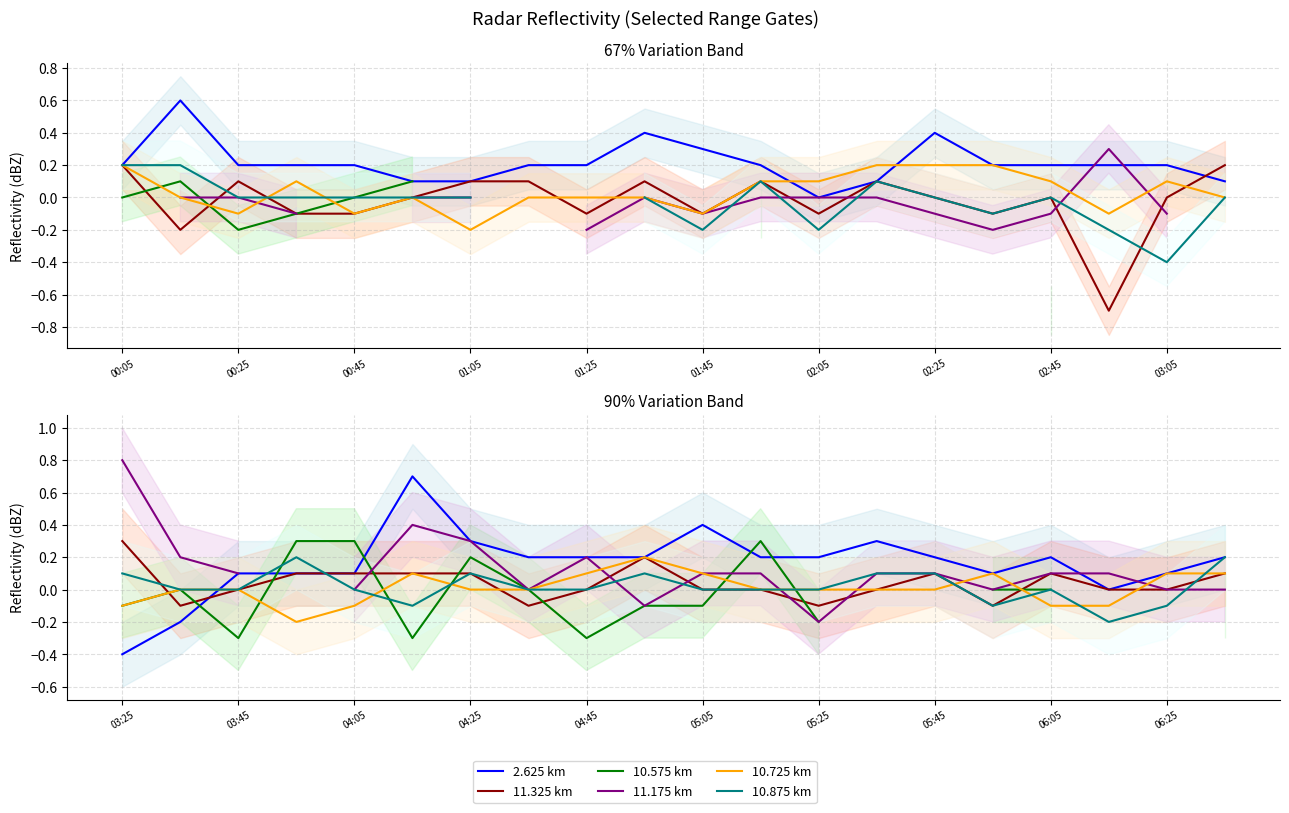

What is the label of the 19th point from the right?

00:25